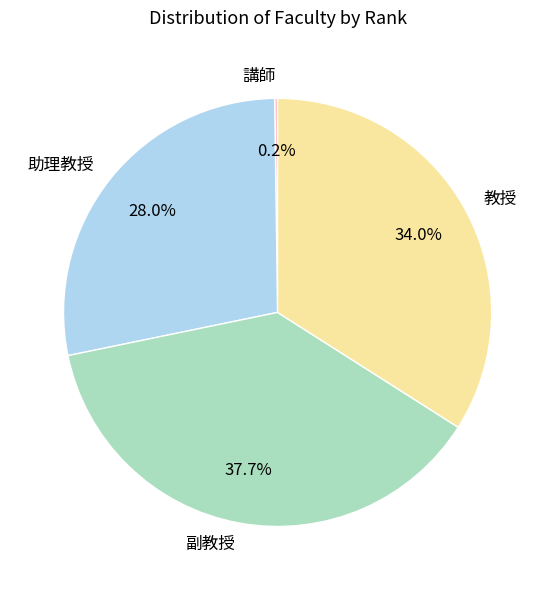

What is the largest slice in the pie chart?

副教授